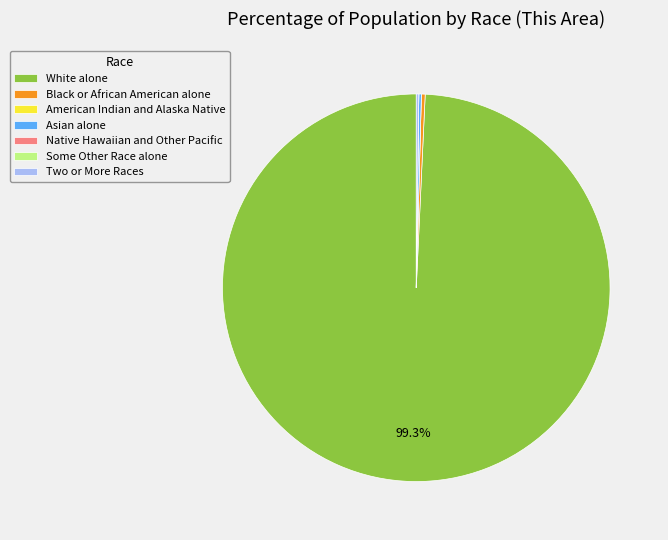

Which slice is the largest?

White alone